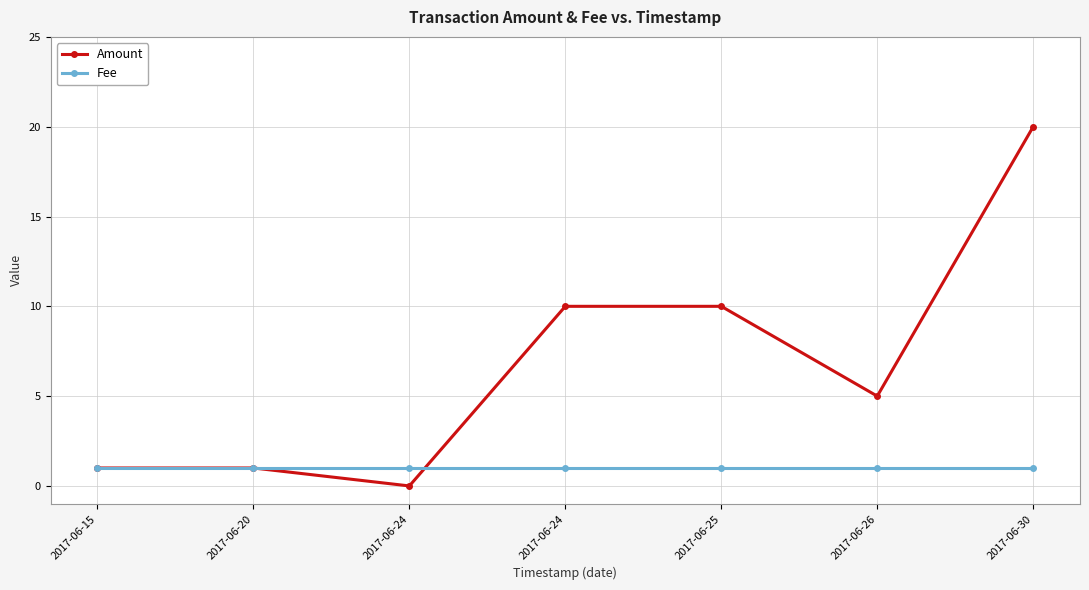

How many data points does each series have?

7